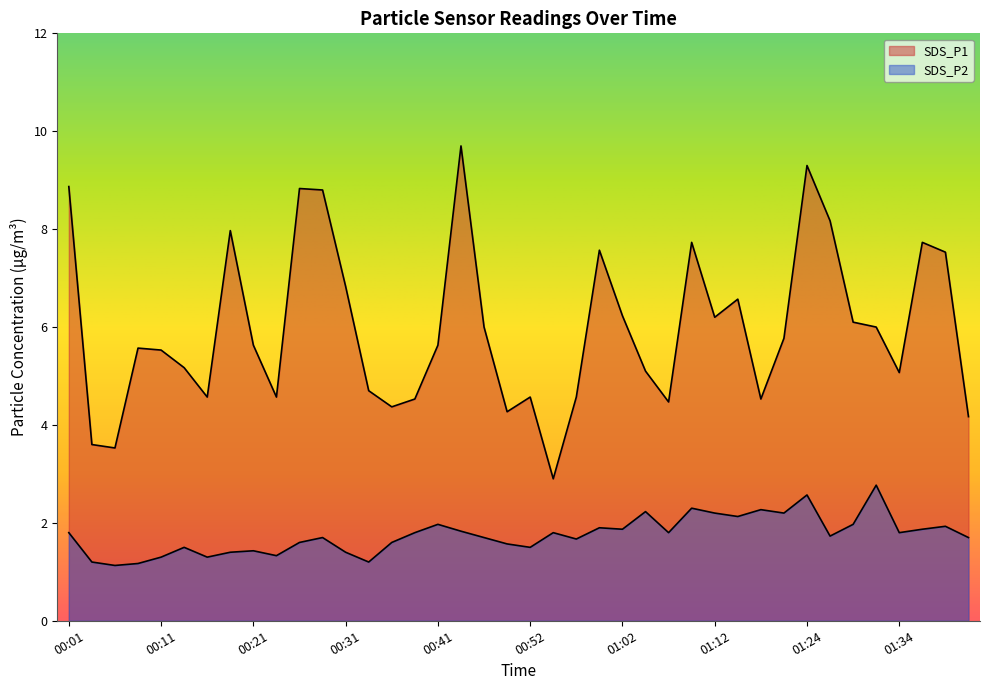

Where is the first local maximum for SDS_P1?

00:09